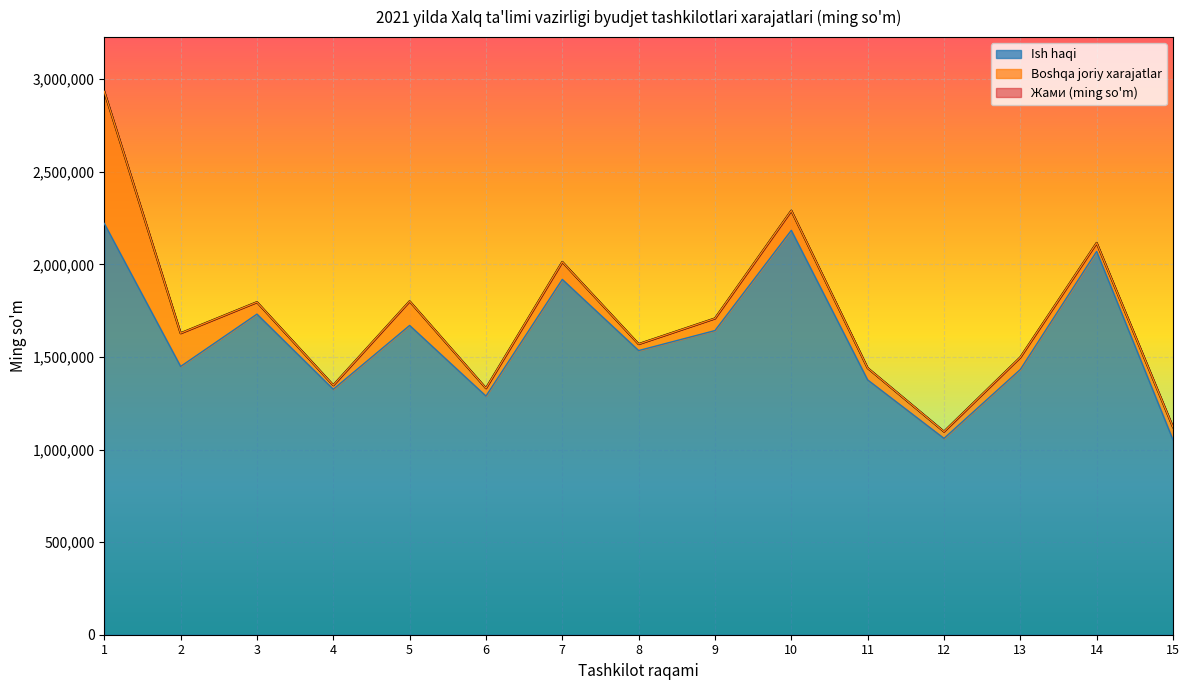

What is the difference between the second highest and minimum values in the Ish haqi series?

1131229